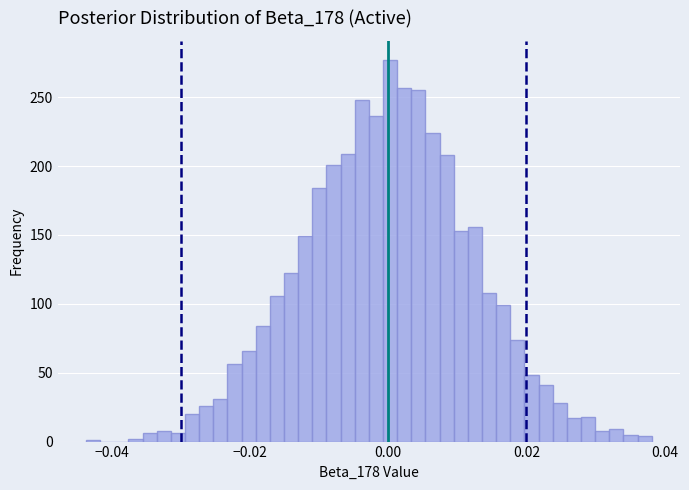

Around what value on the x-axis is the tallest bar? Give the approximate position of its centre, as read against the axis.

0.000